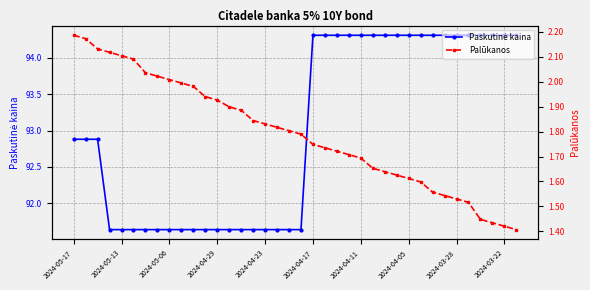

Is the value of Paskutinė kaina at 31 greater than the value of Palūkanos at 18?

Yes